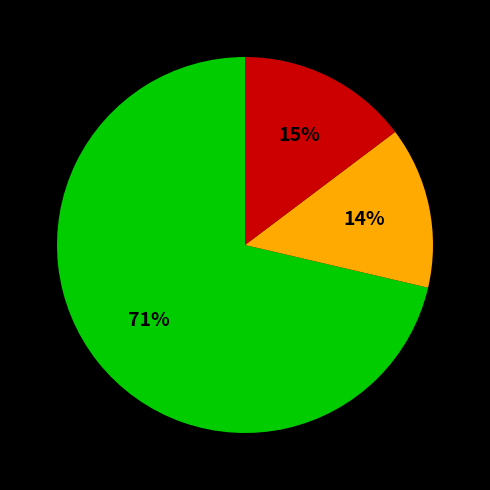

Is there a majority slice in this chart?

Yes